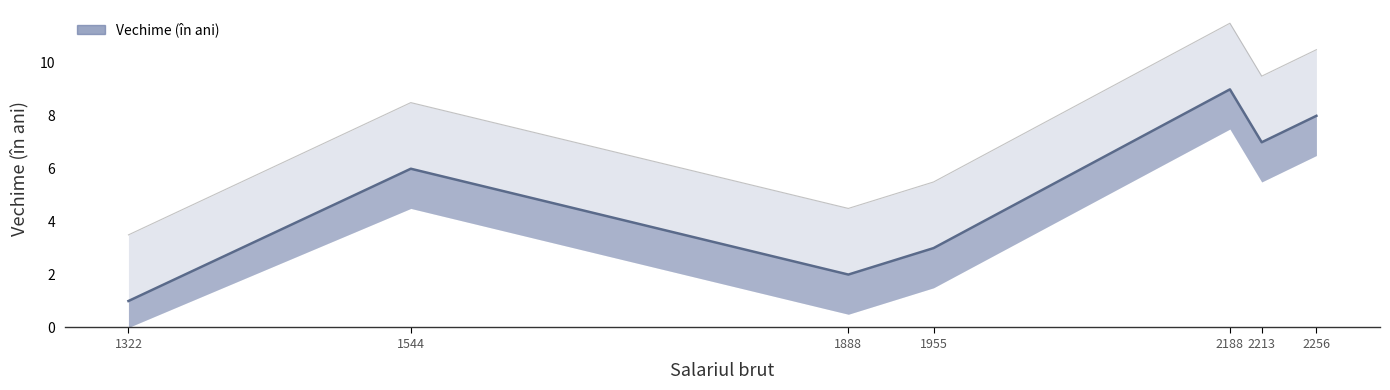

How many values are below 6?

3